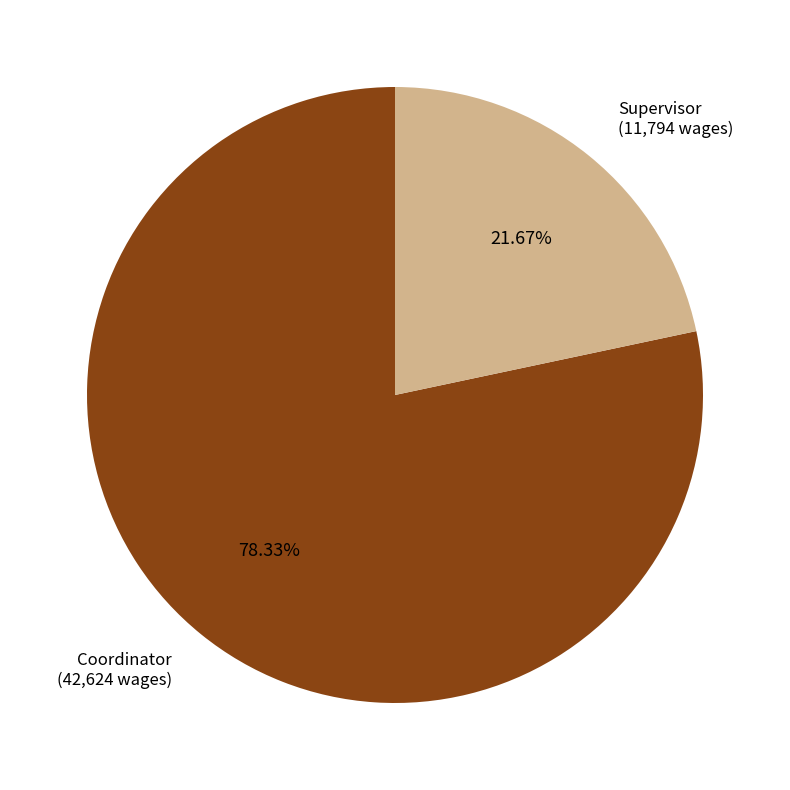

What portion of the pie excludes Supervisor?

78.3%